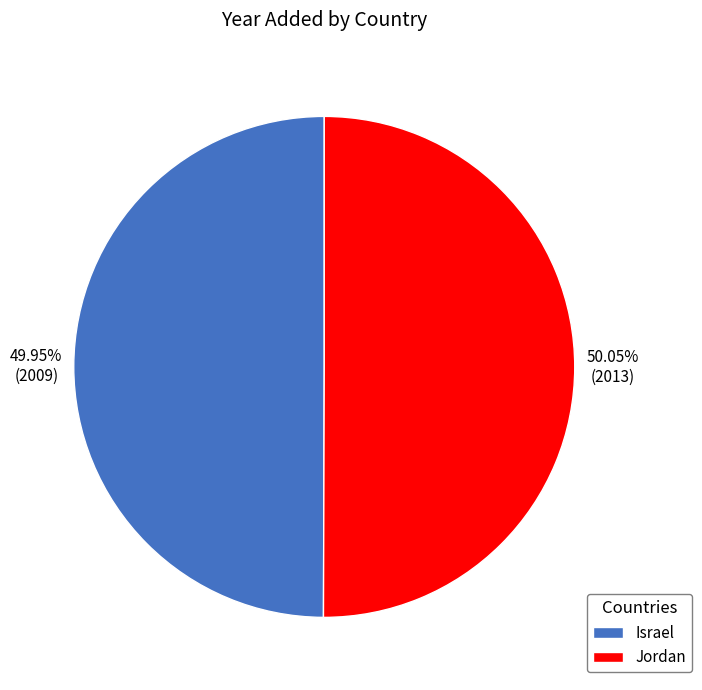

Is there a majority slice in this chart?

Yes